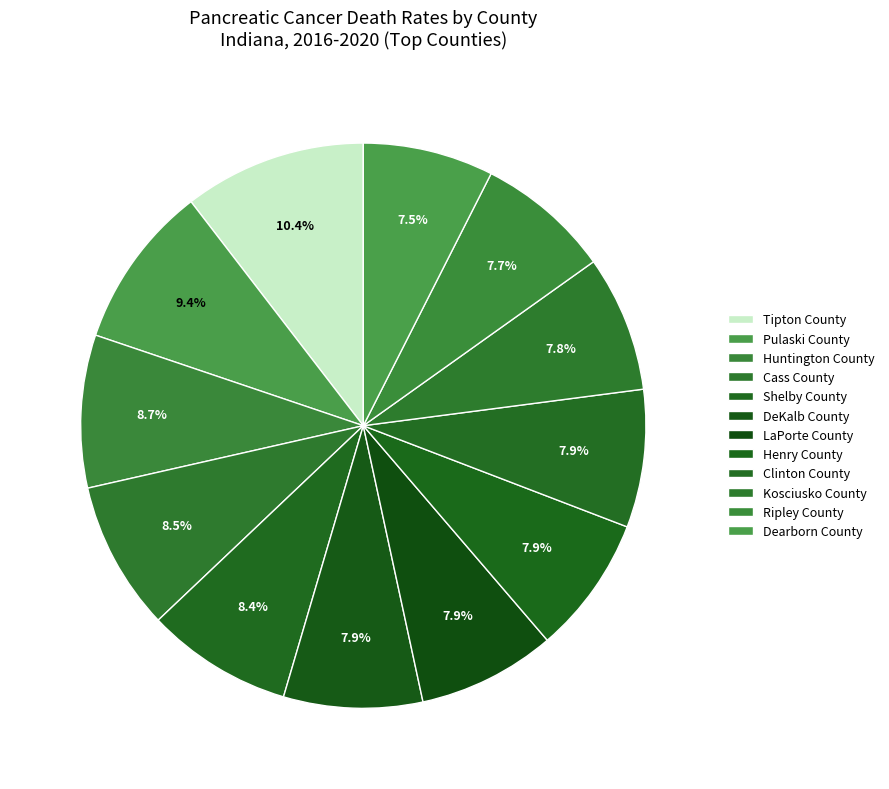

Rank the categories by value from lowest to highest.

Dearborn County, Ripley County, Kosciusko County, LaPorte County, Henry County, Clinton County, DeKalb County, Shelby County, Cass County, Huntington County, Pulaski County, Tipton County